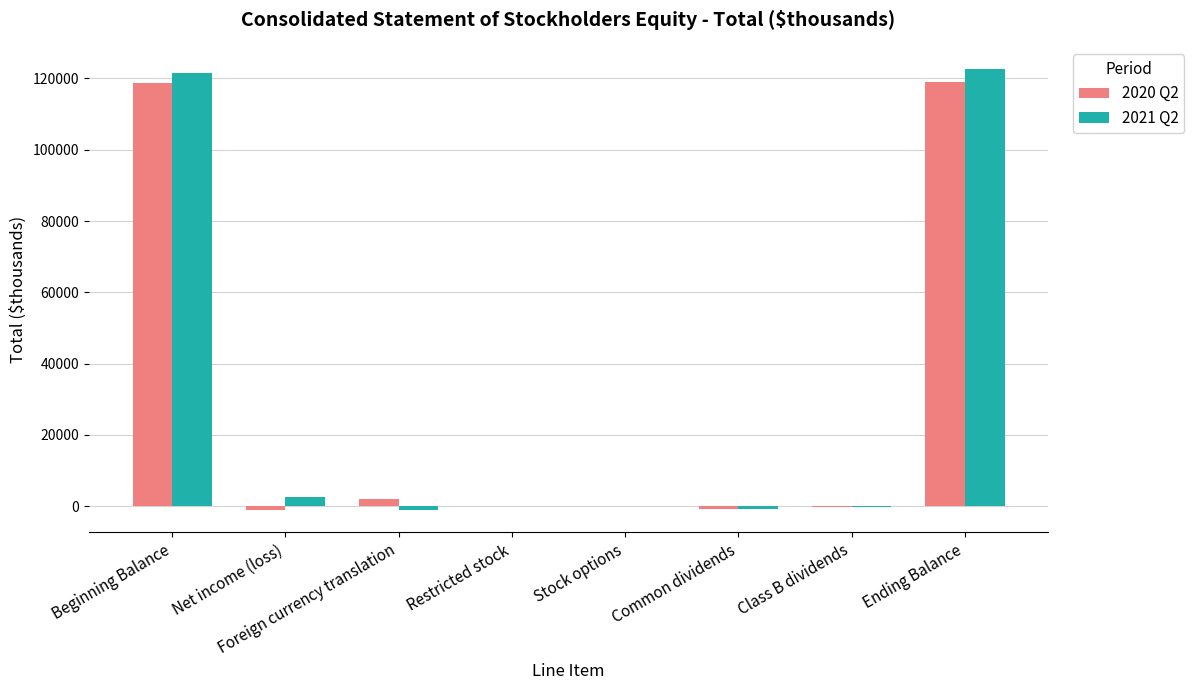

The value of 2020 Q2 at Beginning Balance is 167165. True or false?

False